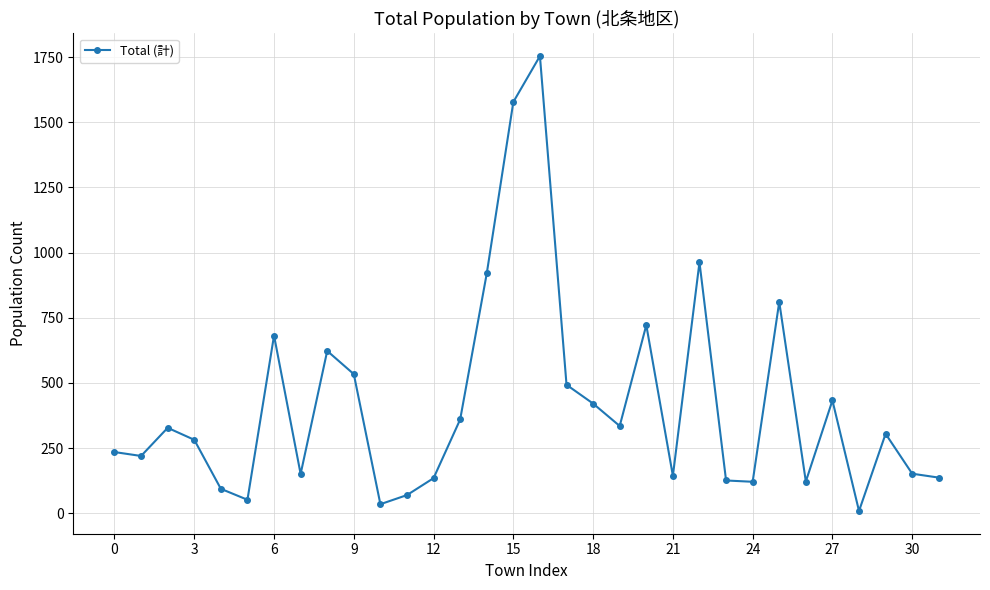

What is the sum of all values?

13347